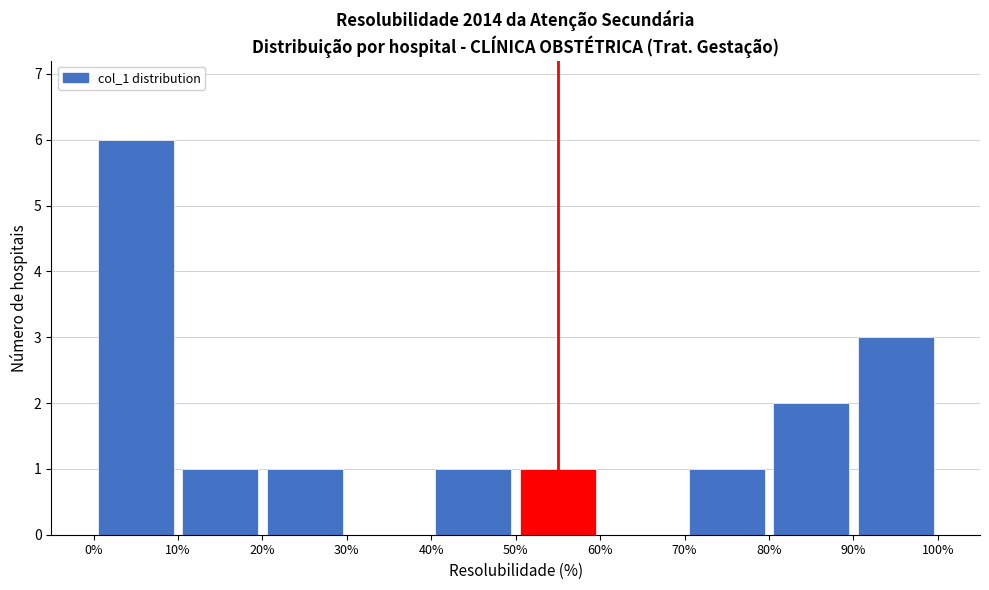

Reading left to right, transcribe this chart: for each bar, give the range it covers on the x-axis and its height. The values are not printed on the chart, so give them approximately, as read against the axis.

0% to 10%: 6
10% to 20%: 1
20% to 30%: 1
30% to 40%: 0
40% to 50%: 1
50% to 60%: 1
60% to 70%: 0
70% to 80%: 1
80% to 90%: 2
90% to 100%: 3